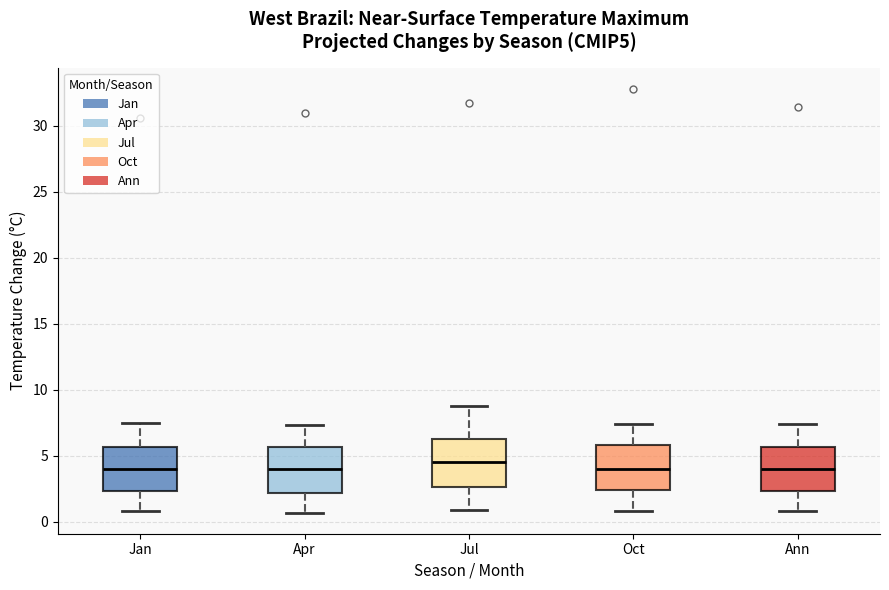

Reading left to right, read every box against the y-axis: the position of its median line, the range the box covers, and the ends of its whiskers. The values are not printed on the chart, so give them approximately, as read against the axis.

Jan: median 4.0, box 2.5 to 5.5, whiskers 1.0 to 7.5
Apr: median 4.0, box 2.0 to 5.5, whiskers 0.5 to 7.5
Jul: median 4.5, box 2.5 to 6.5, whiskers 1.0 to 9.0
Oct: median 4.0, box 2.5 to 6.0, whiskers 1.0 to 7.5
Ann: median 4.0, box 2.5 to 5.5, whiskers 1.0 to 7.5